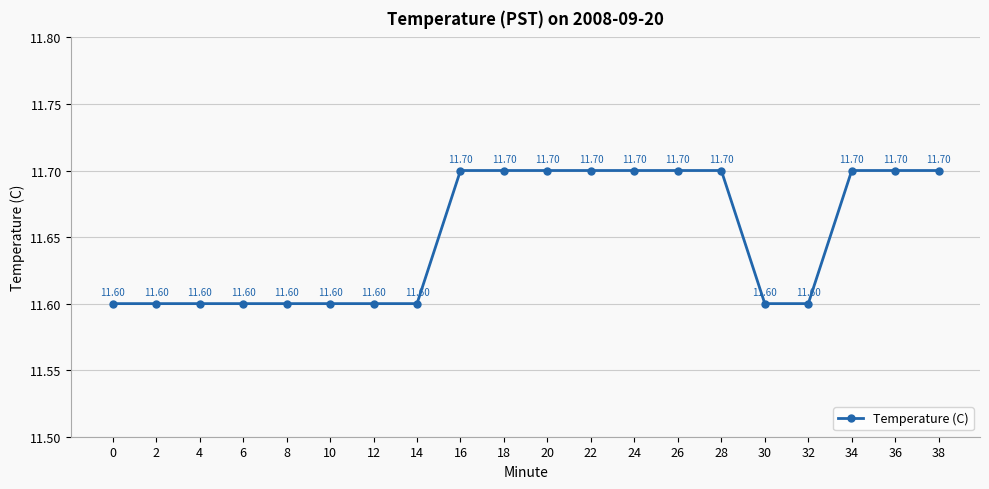

What is the value of the 18th point from the left?

11.7